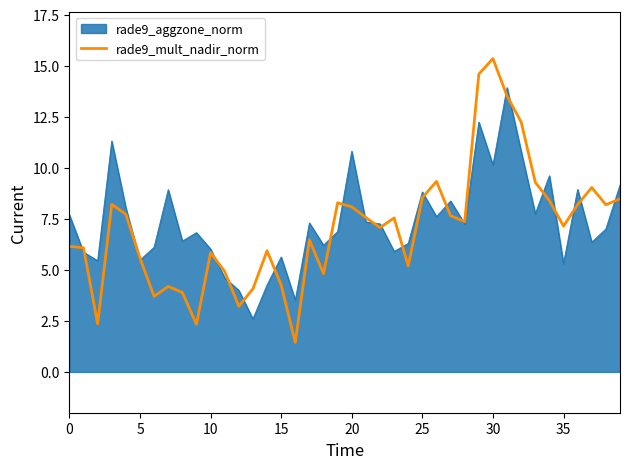

List the series in order of their peak value, lowest first.

rade9_aggzone_norm, rade9_mult_nadir_norm